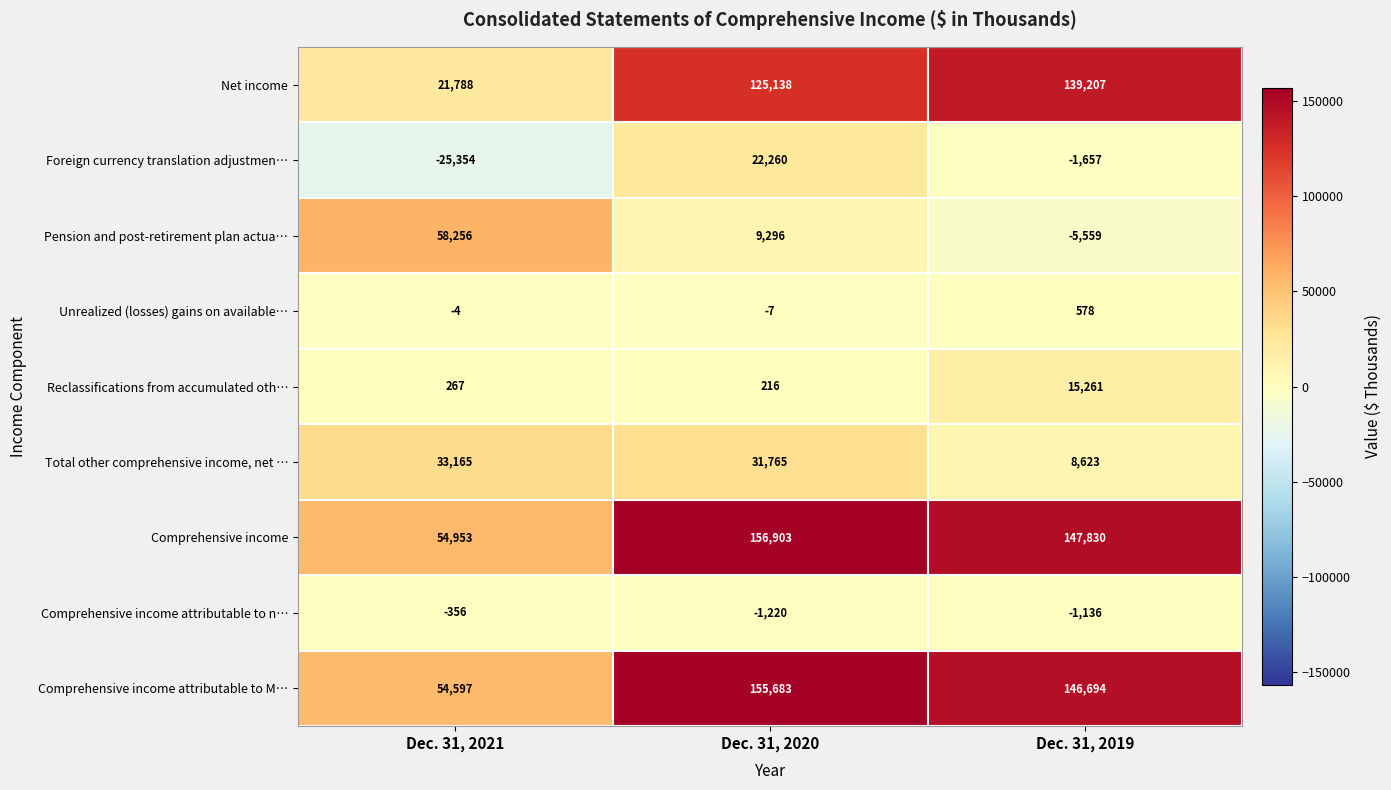

What is the difference between the Comprehensive income values at Dec. 31, 2021 and Dec. 31, 2020?

101950